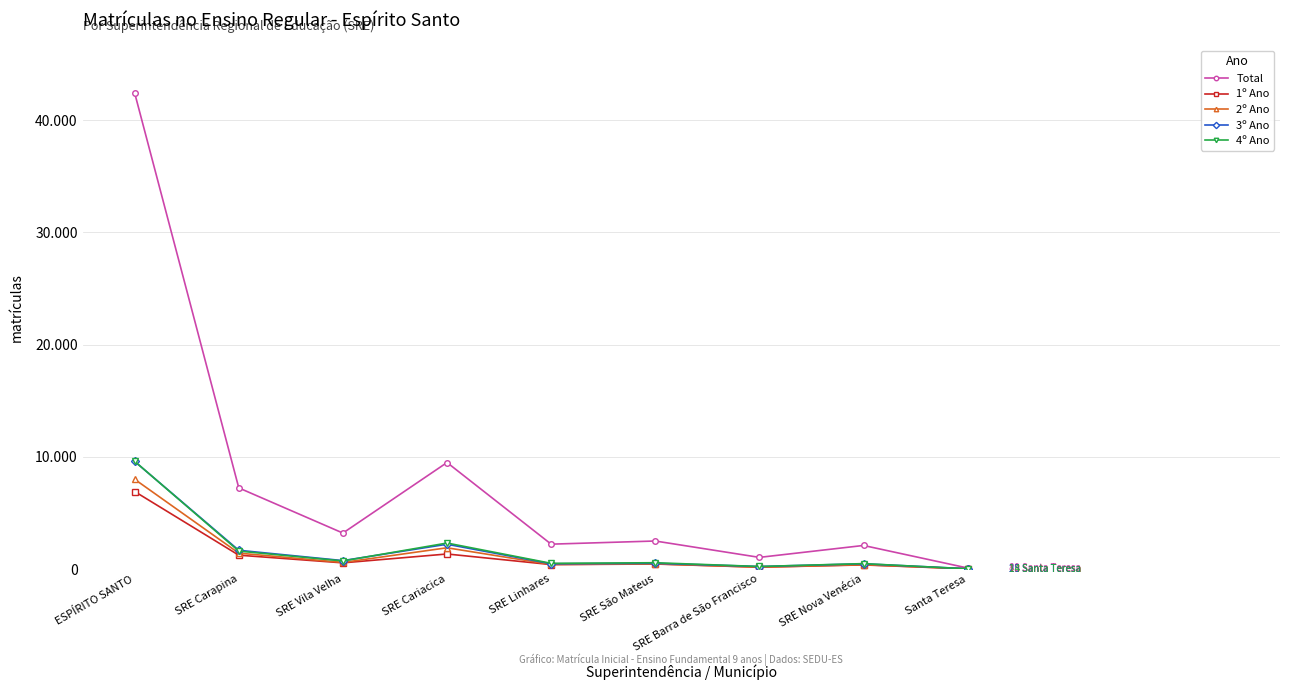

What are all the series names shown in the legend?

Total, 1º Ano, 2º Ano, 3º Ano, 4º Ano